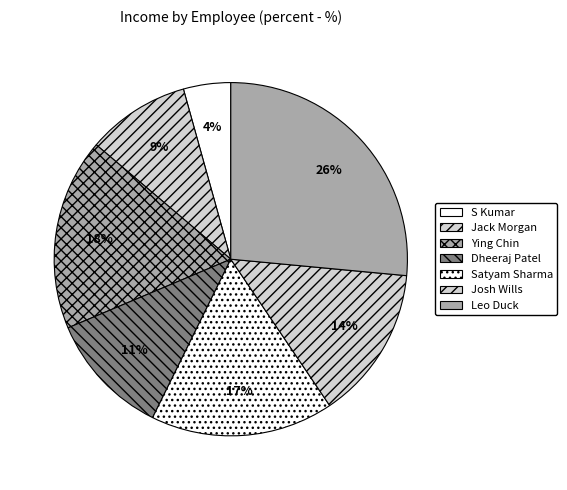

How many segments does this pie chart have?

7